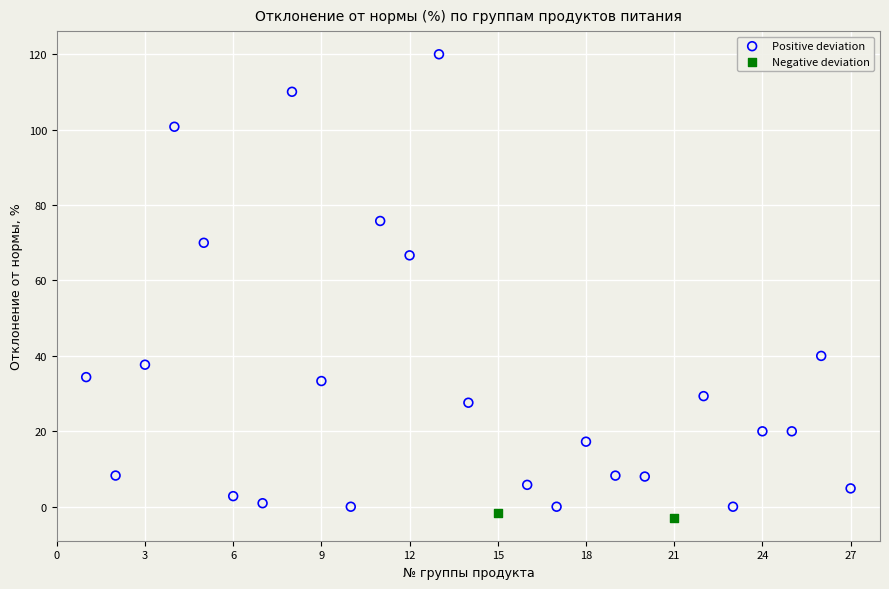

Which series reaches the maximum Y coordinate?

Positive deviation